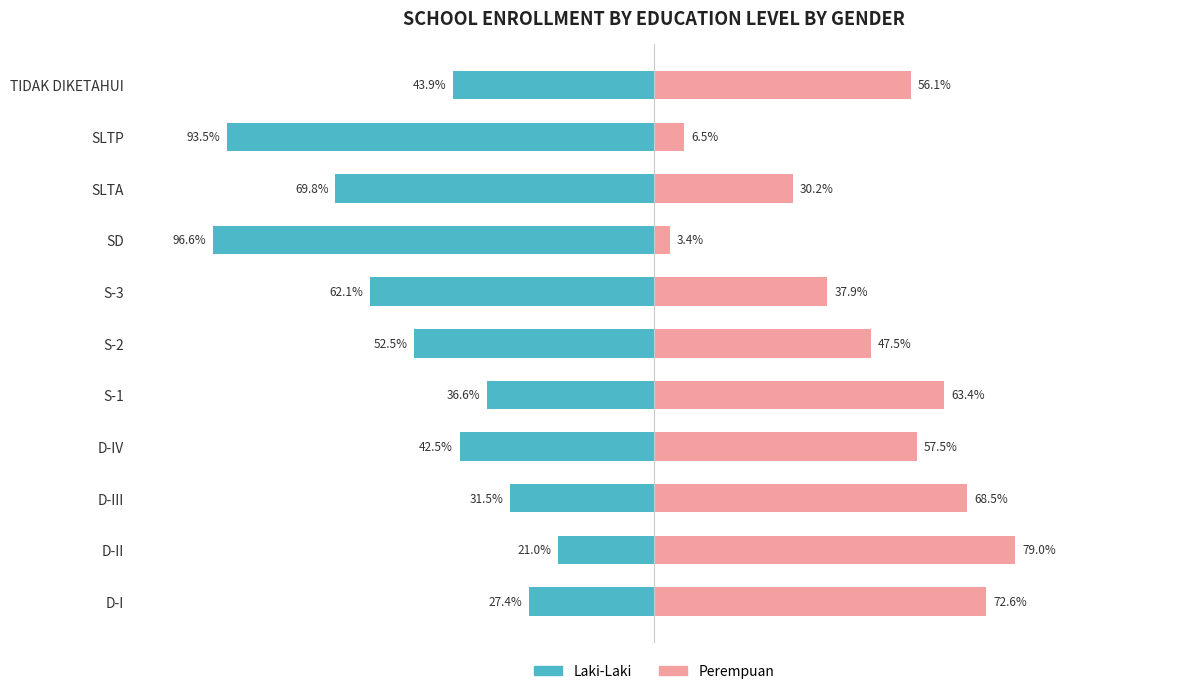

Are the bars grouped side by side (vs. stacked)?

Yes